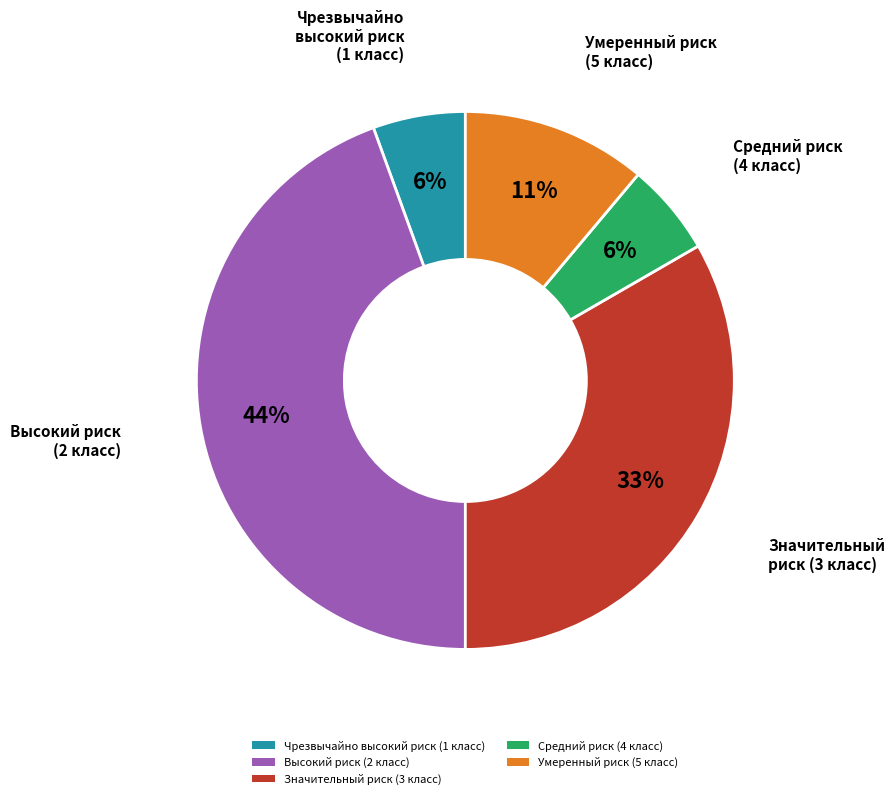

Between Средний риск (4 класс) and Значительный риск (3 класс), which is larger?

Значительный риск (3 класс)